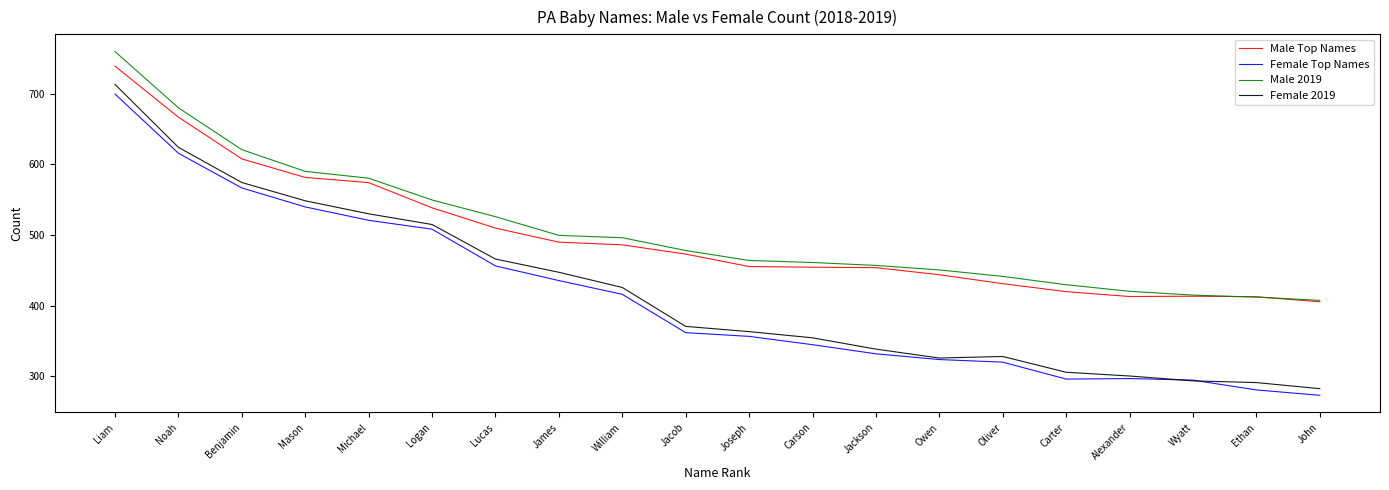

What is the highest value of the Female Top Names series?

699.6